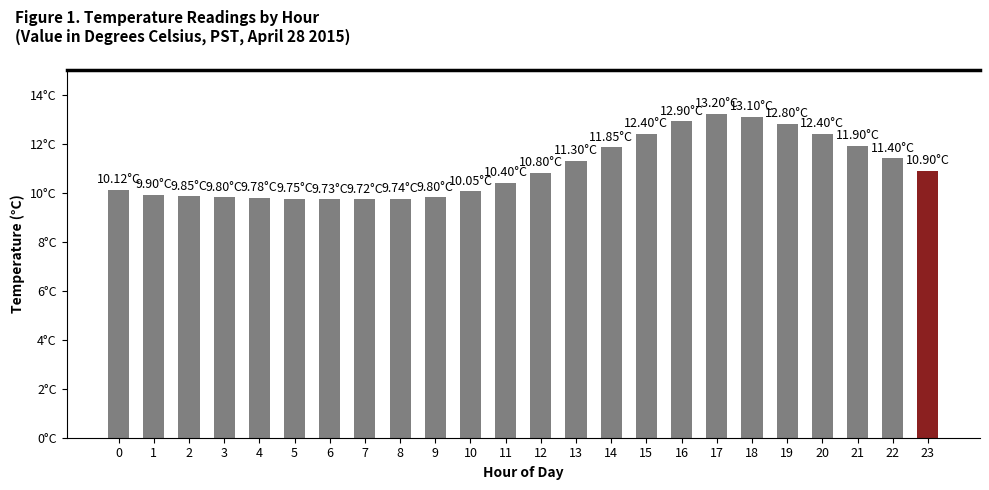

The value at 11 is 10.4. True or false?

True